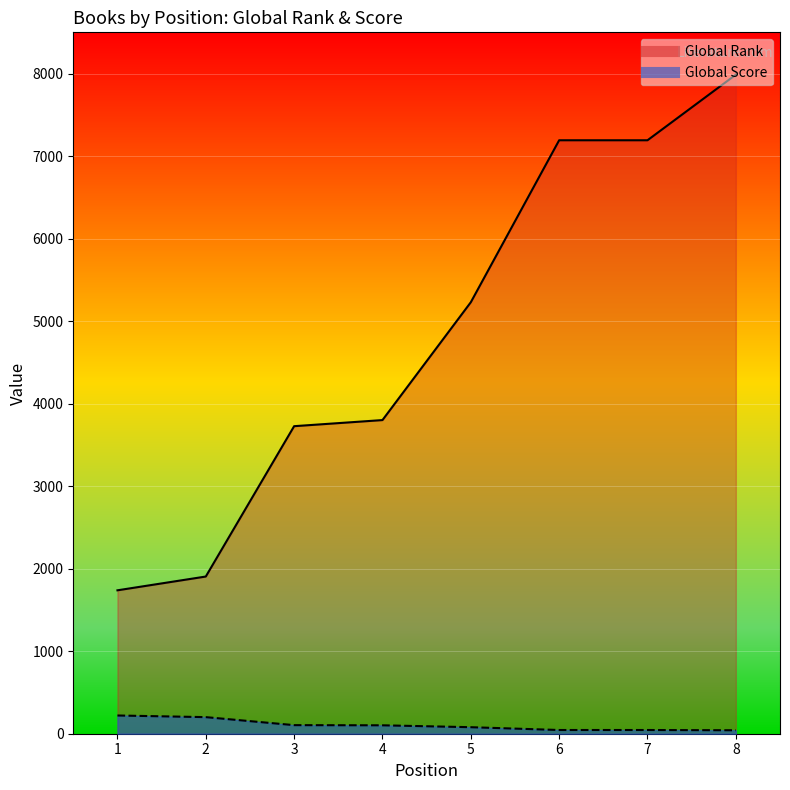

What is the average value of the Global Rank series?

4846